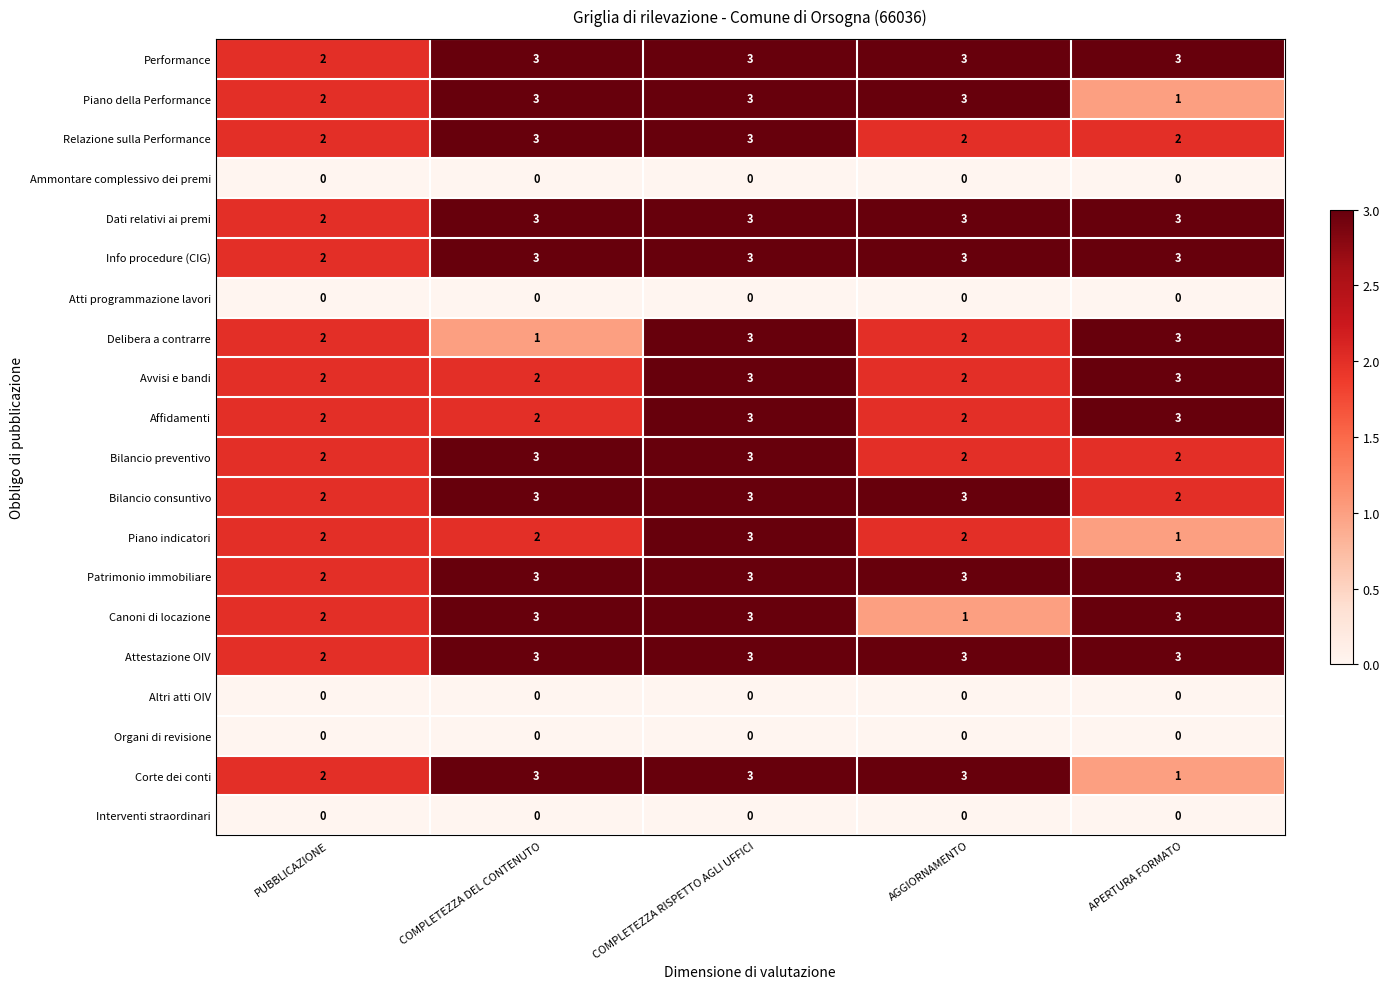

Is the value of Altri atti OIV at COMPLETEZZA DEL CONTENUTO greater than the value of Canoni di locazione at PUBBLICAZIONE?

No